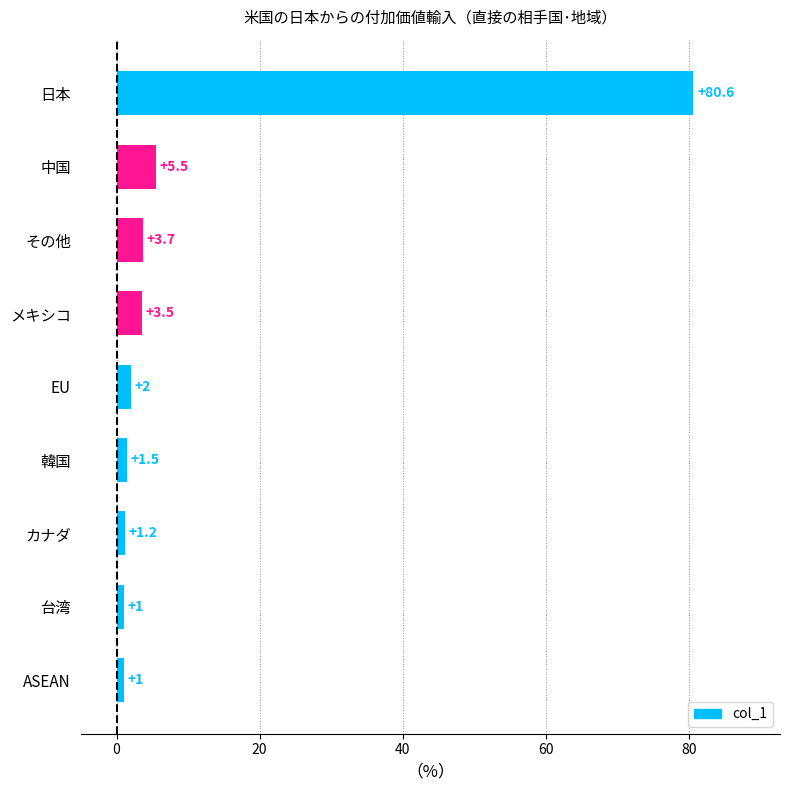

Reading bottom to top, transcribe all the data shown in this chart.

ASEAN=1.0	台湾=1.0	カナダ=1.2	韓国=1.5	EU=2.0	メキシコ=3.5	その他=3.7	中国=5.5	日本=80.6